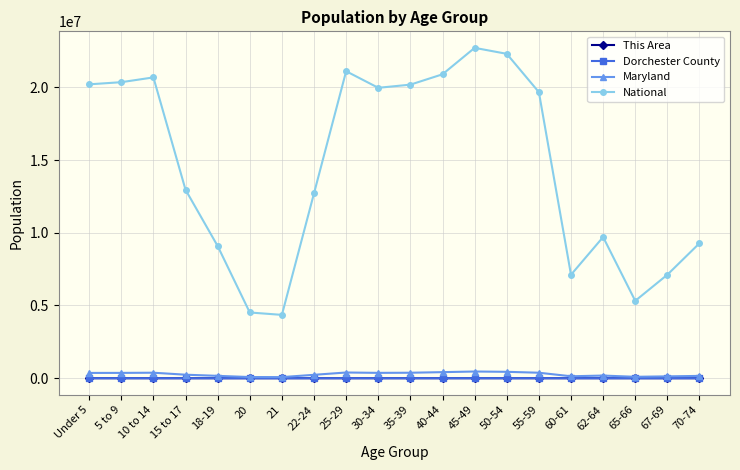

What is the label of the 18th point from the left?

65-66